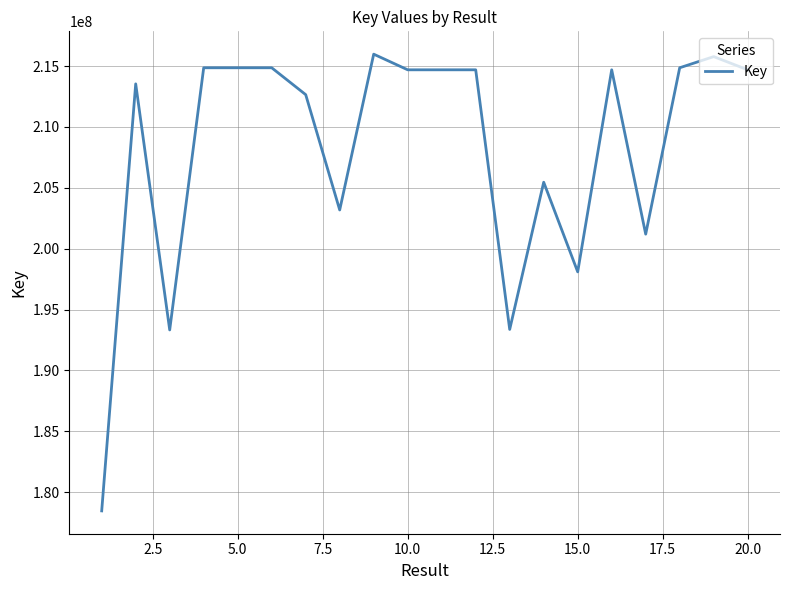

What is the difference between the maximum and minimum values?

37502715